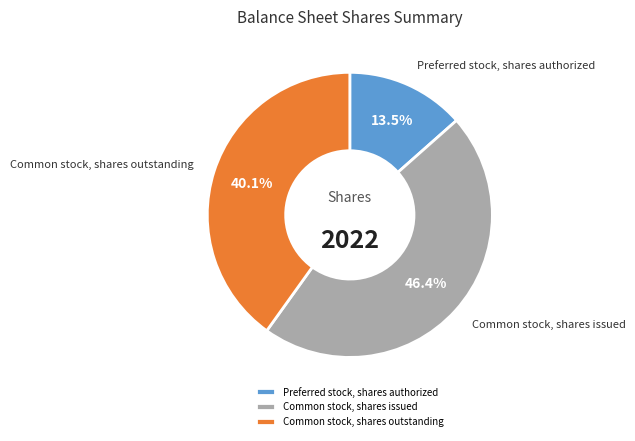

Rank the categories by value from highest to lowest.

Common stock, shares issued, Common stock, shares outstanding, Preferred stock, shares authorized